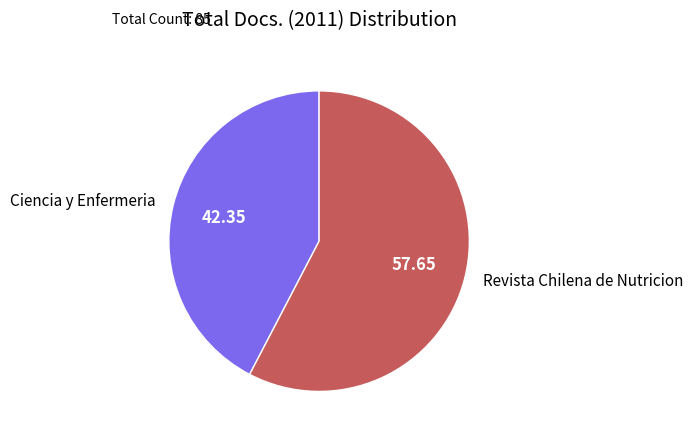

Does Ciencia y Enfermeria account for over 50% of the chart?

No